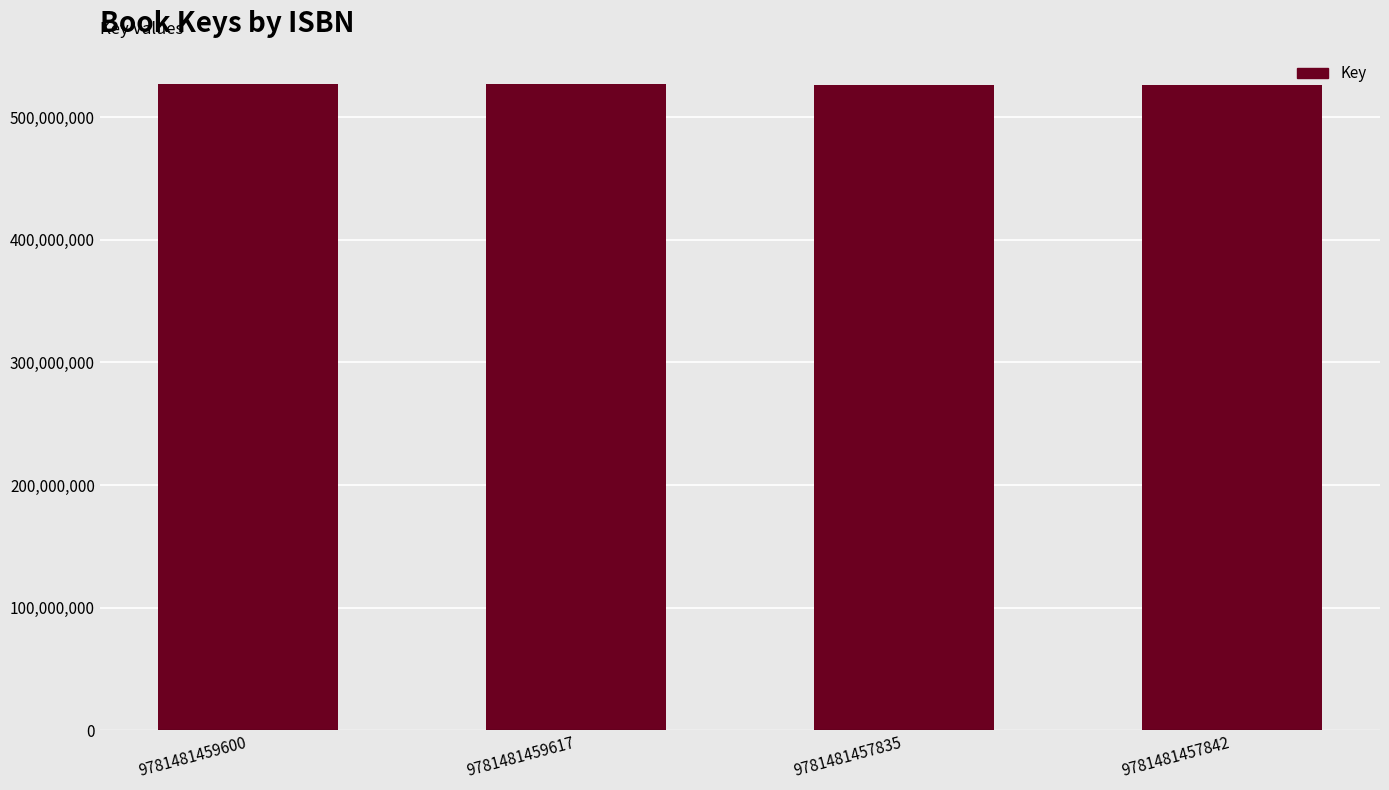

The chart shows a value of 906416230 at 9781481457842. True or false?

False